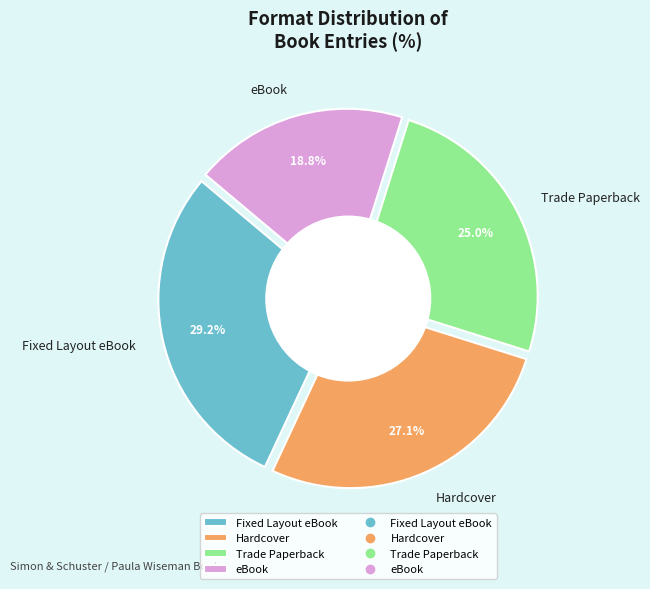

The Hardcover slice represents 17% of the pie. True or false?

False